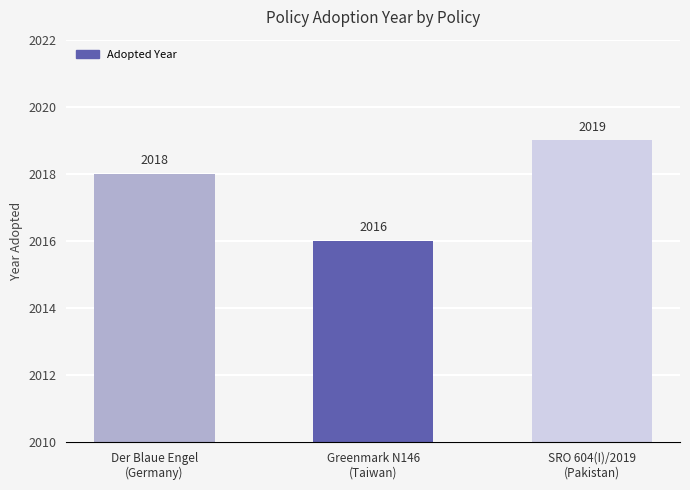

Reading left to right, extract all data points from this chart.

2018	2016	2019